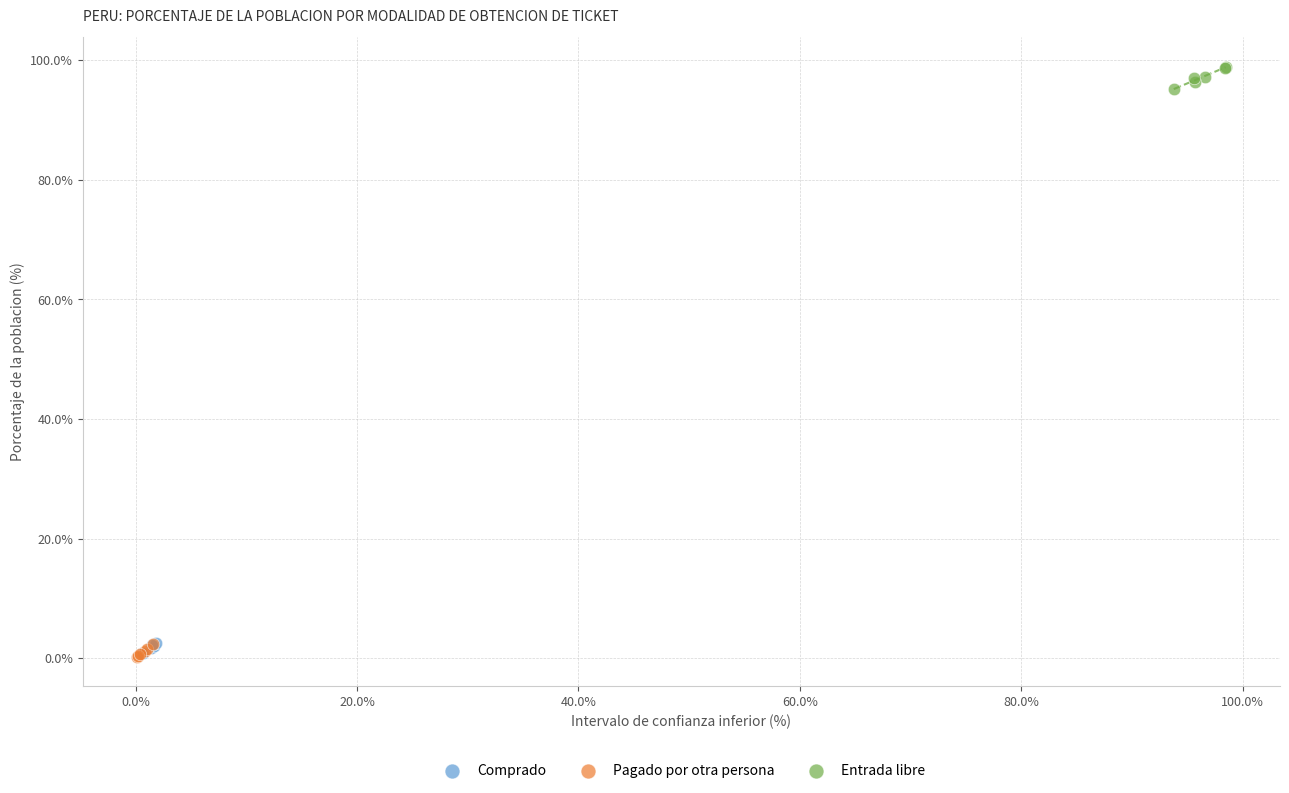

Which series contains the highest Y value?

Entrada libre